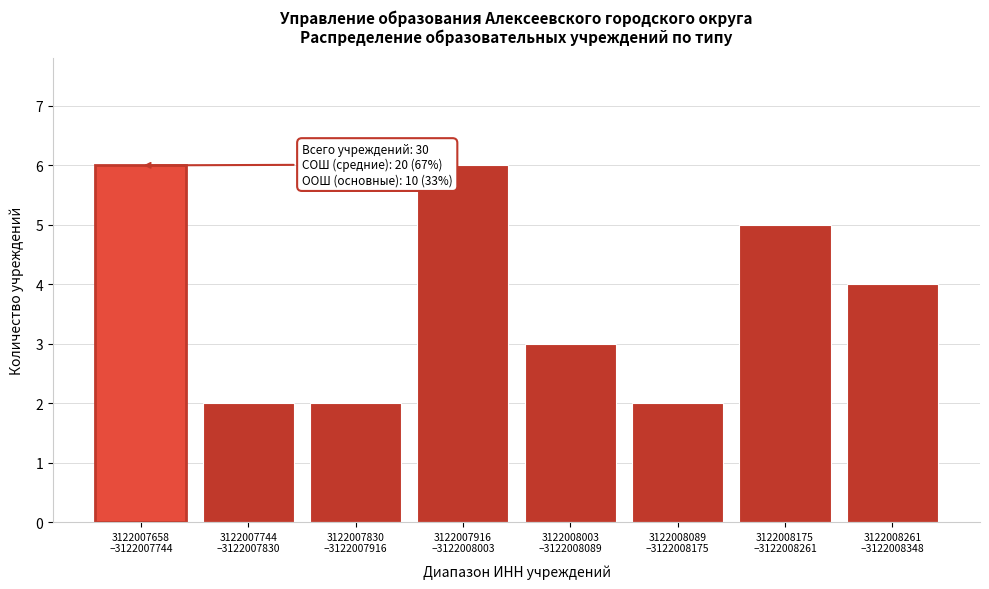

Reading left to right, what are all the values shown in this chart?

6	2	2	6	3	2	5	4